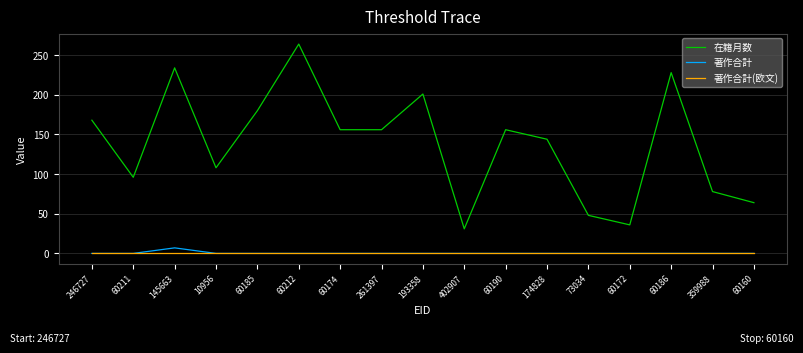

Is it true that 著作合計(欧文) equals 0 at 60212?

True